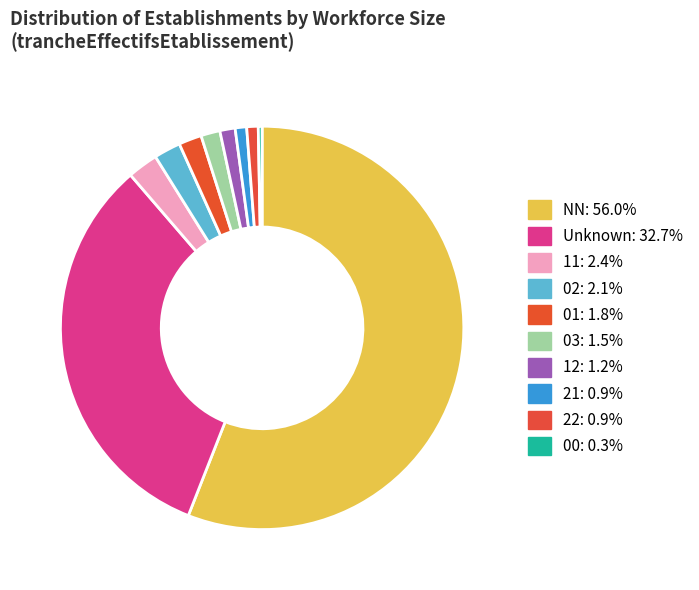

How many slices are in this pie chart?

10